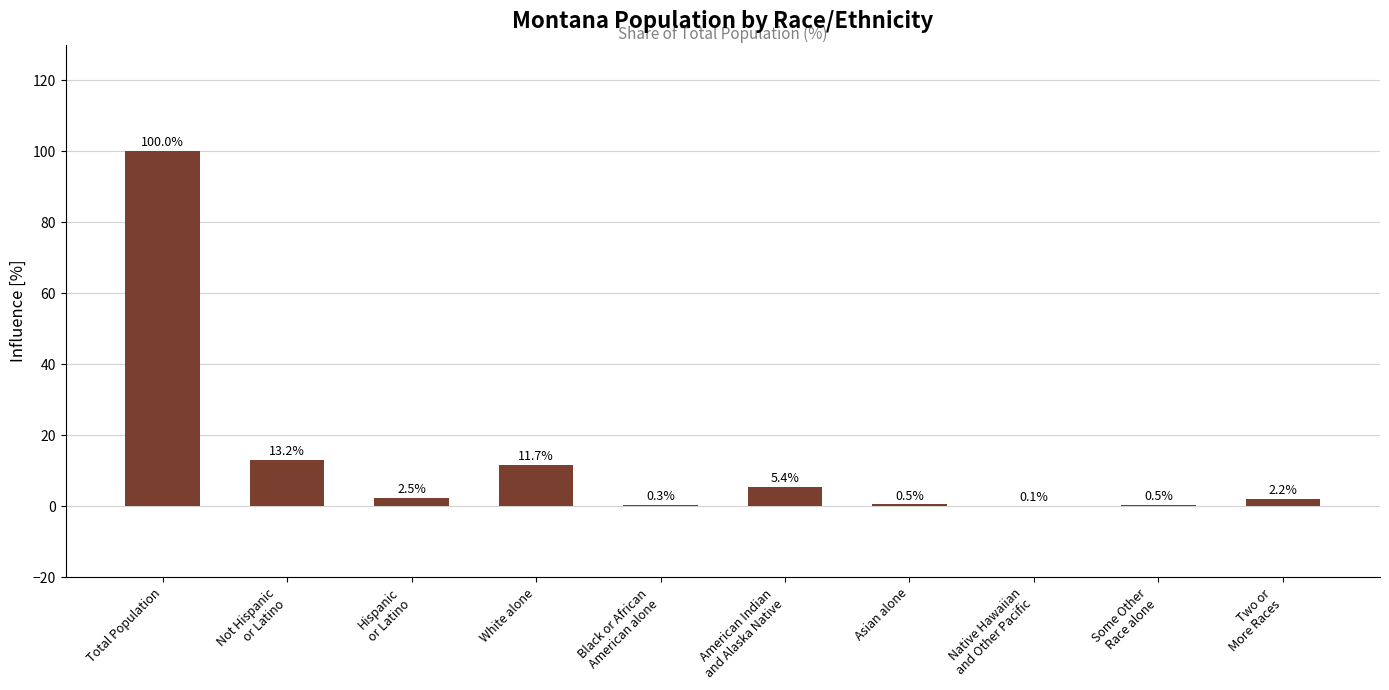

Reading right to left, transcribe all the data shown in this chart.

Two or
More Races=2.2	Some Other
Race alone=0.5	Native Hawaiian
and Other Pacific=0.1	Asian alone=0.5	American Indian
and Alaska Native=5.4	Black or African
American alone=0.3	White alone=11.7	Hispanic
or Latino=2.5	Not Hispanic
or Latino=13.2	Total Population=100.0